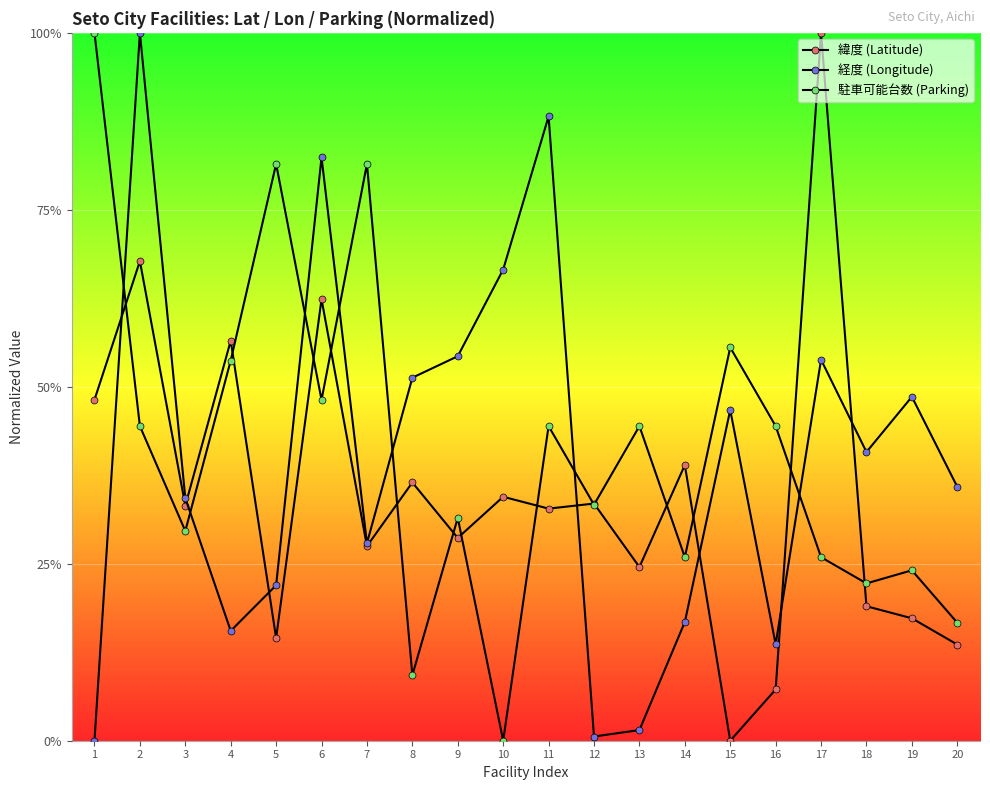

True or false: 駐車可能台数 (Parking) has a value of 0.4 at 13.

True